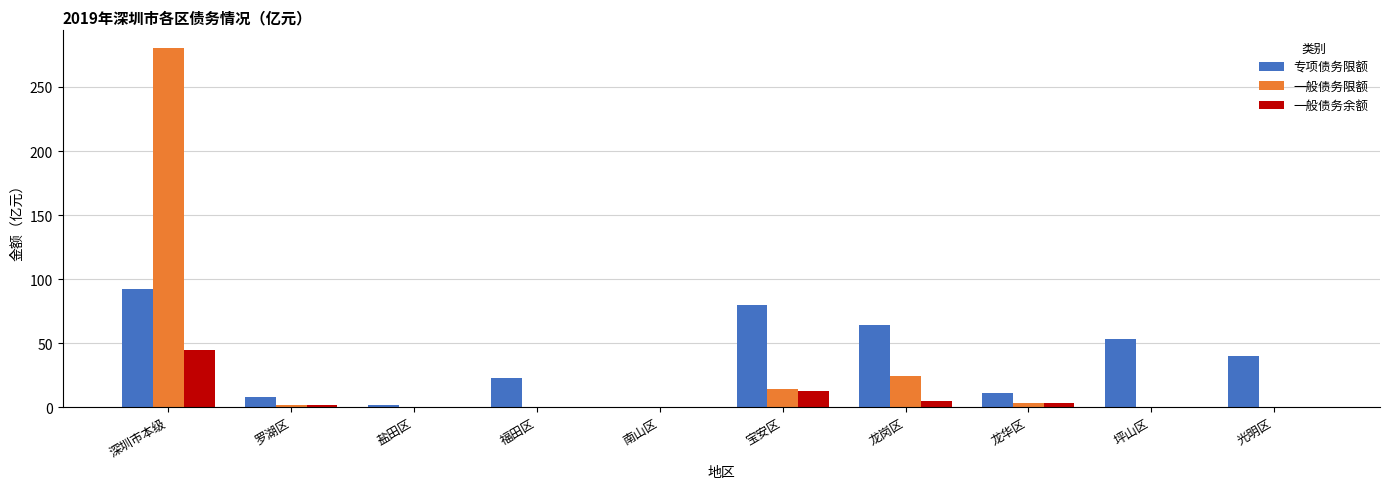

Between 盐田区 and 宝安区, which series saw the biggest shift?

专项债务限额